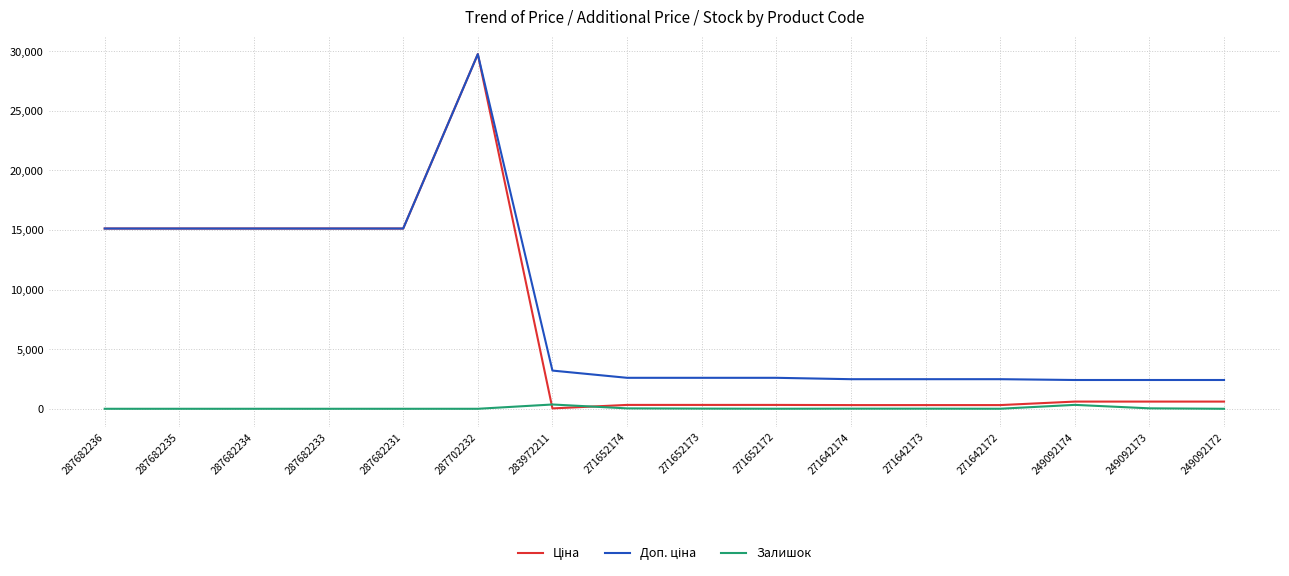

Is it true that Залишок equals 360.0 at 283972211?

True